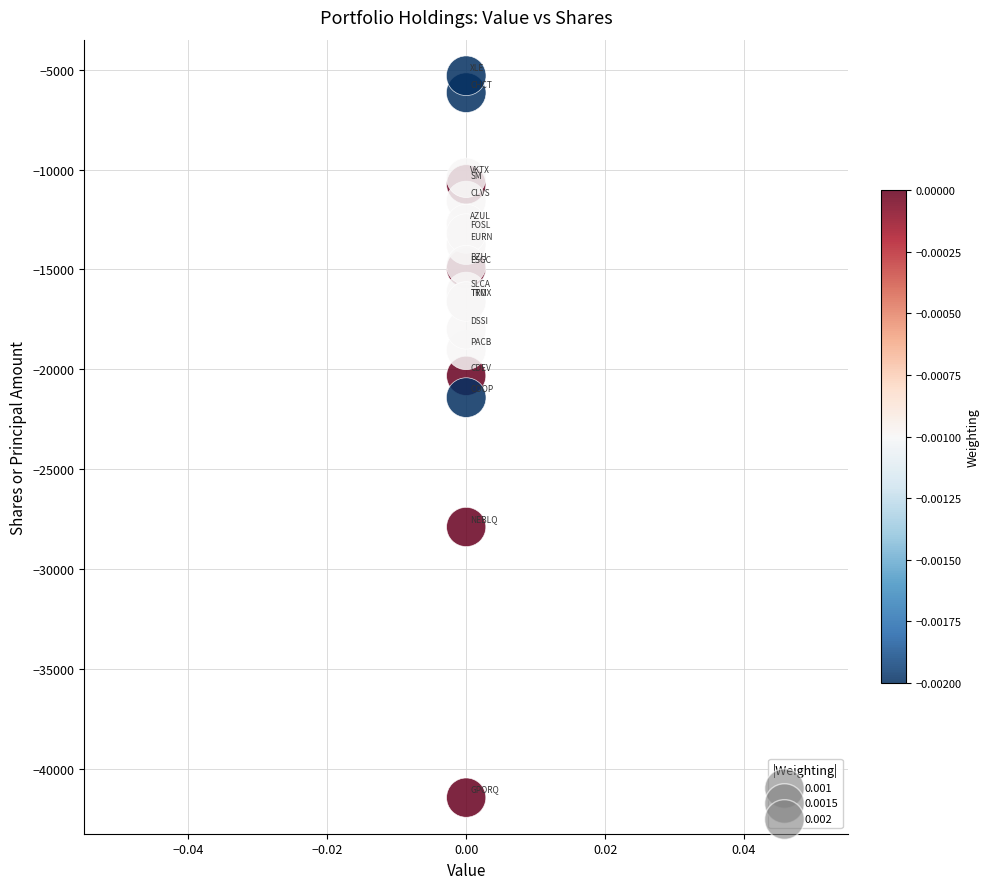

What Y value in the scatter plot is closest to -23372?

-21415